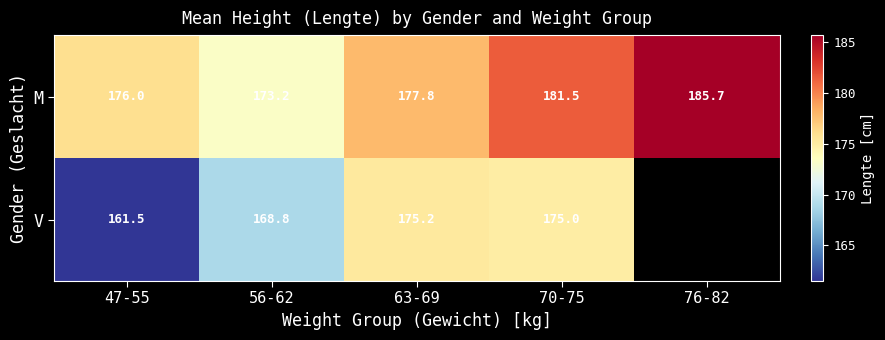

Which label corresponds to the smallest value in the chart?

47-55